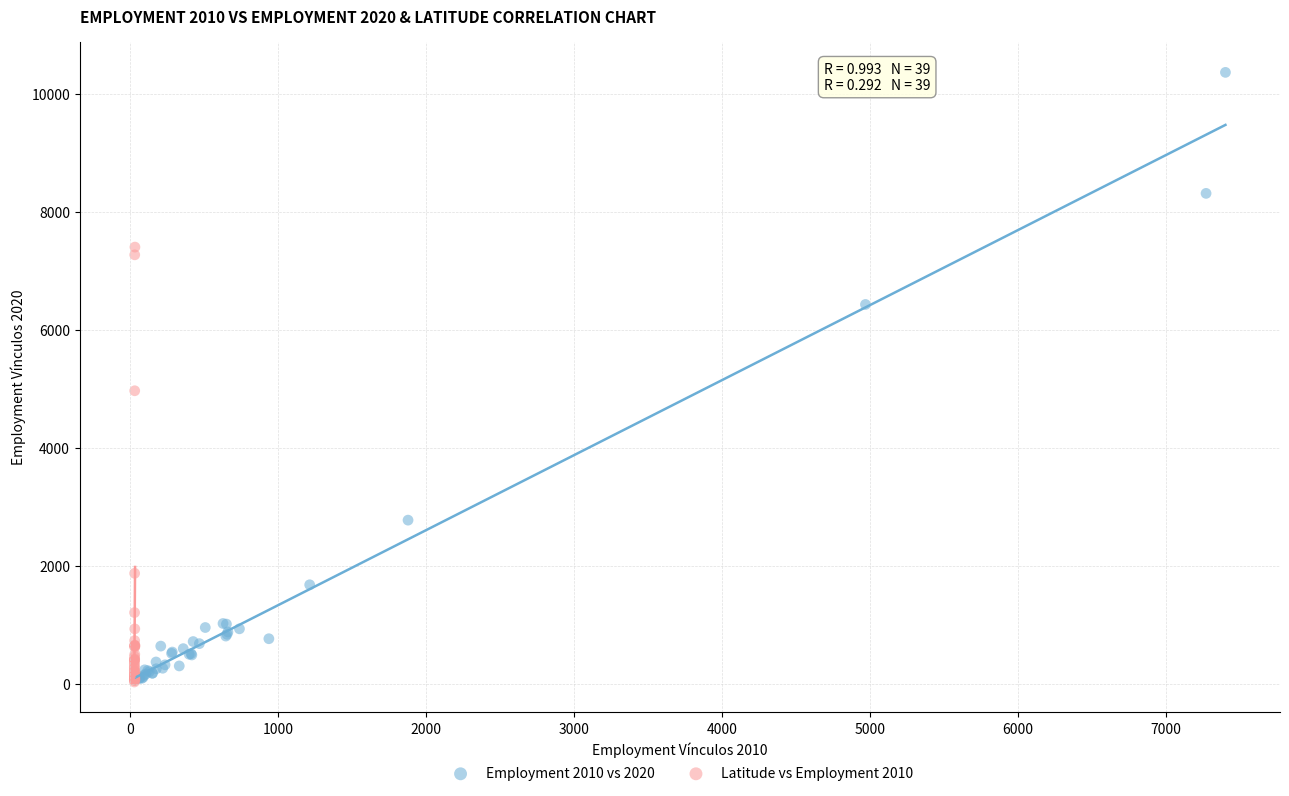

Which series contains the highest Y value?

Employment 2010 vs 2020